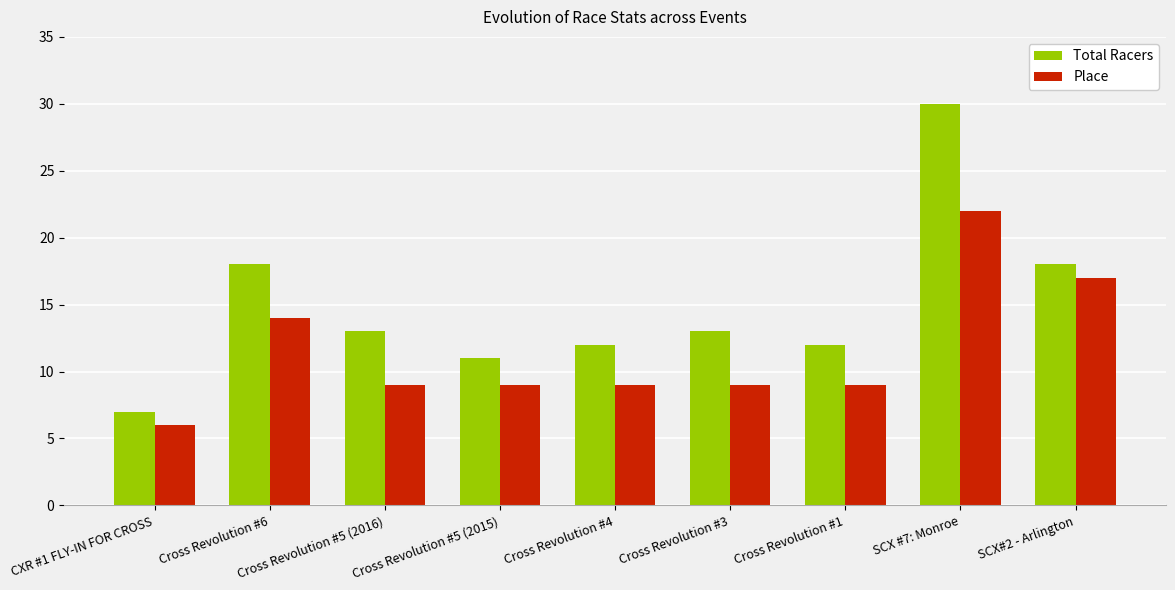

At CXR #1 FLY-IN FOR CROSS, list the series in order from largest to smallest.

Total Racers, Place